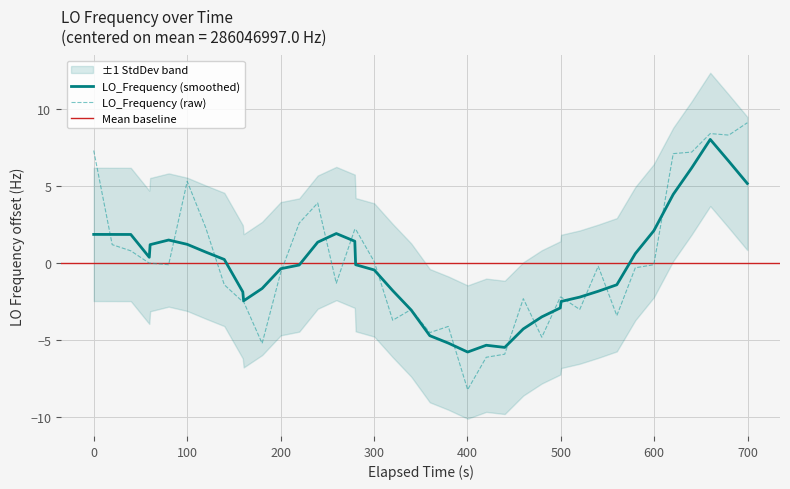

What is the smallest value displayed?

-8.2